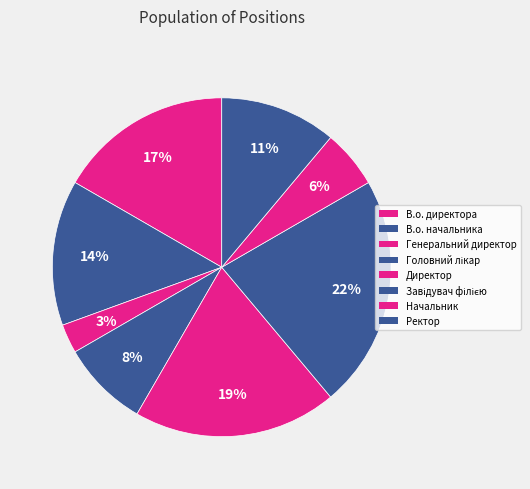

Which slice is the smallest?

Генеральний директор